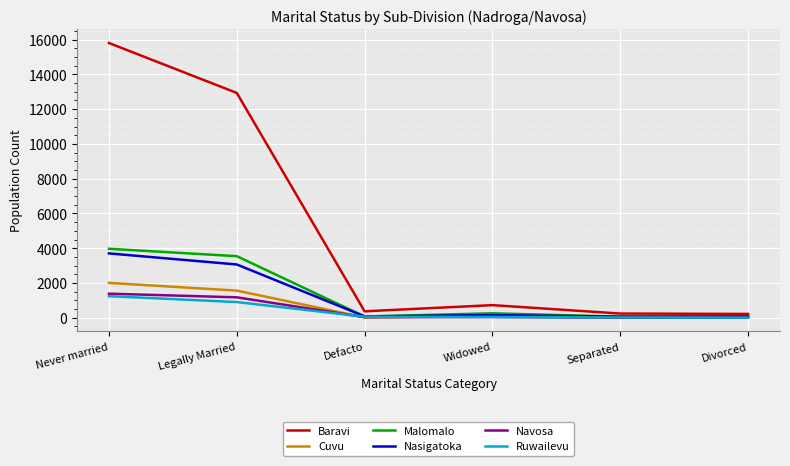

What are all the series names shown in the legend?

Baravi, Cuvu, Malomalo, Nasigatoka, Navosa, Ruwailevu